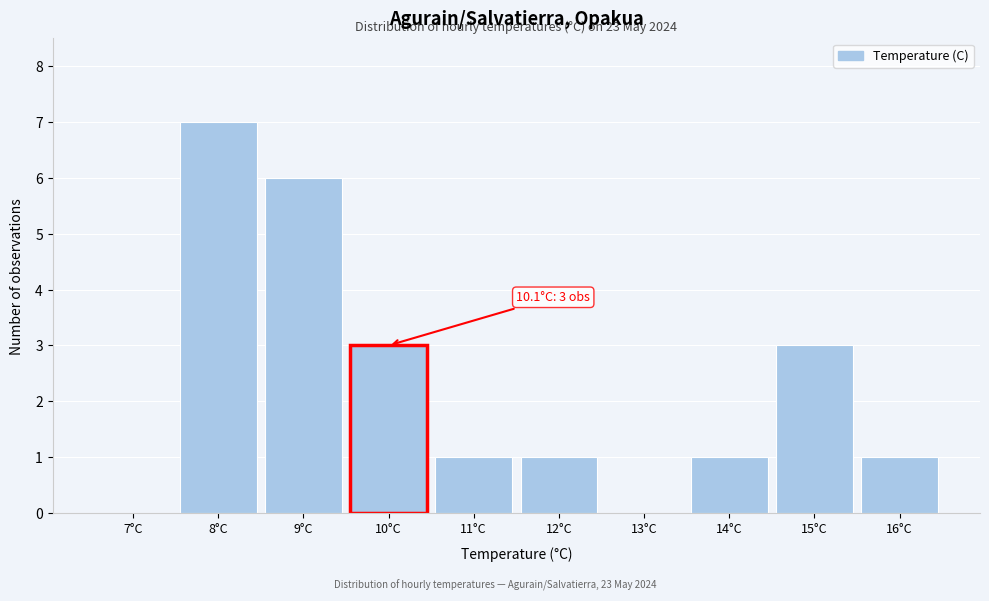

Reading left to right, what are all the values shown in this chart?

7°C=0	8°C=7	9°C=6	10°C=3	11°C=1	12°C=1	13°C=0	14°C=1	15°C=3	16°C=1